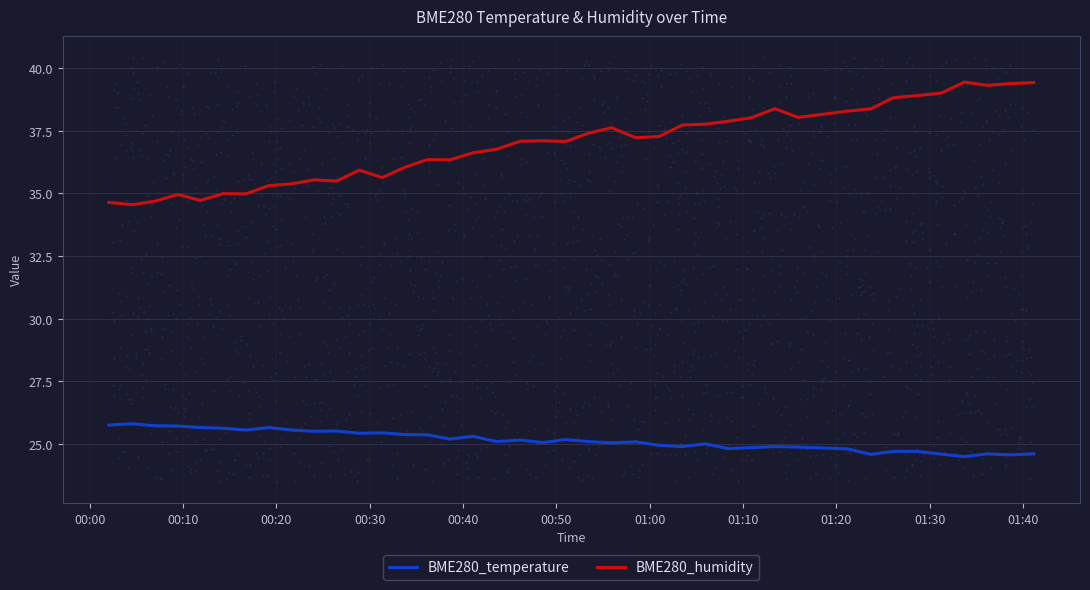

True or false: BME280_humidity and BME280_temperature cross at least once.

False